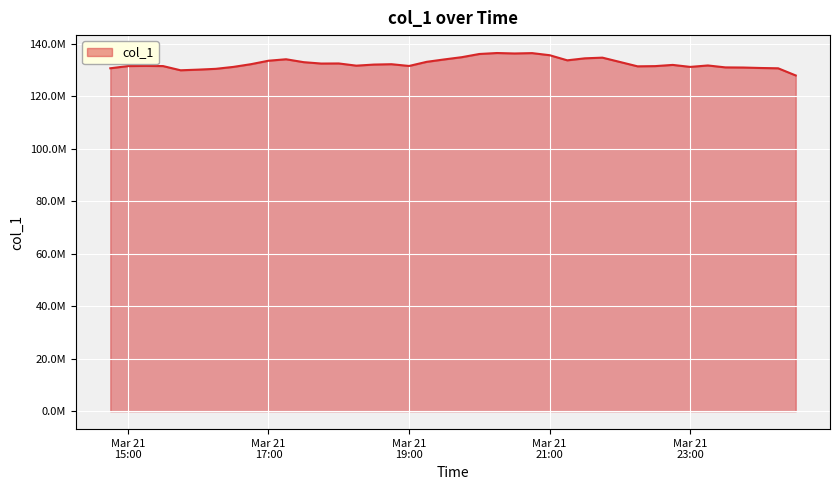

What is the average value?

132424014.7